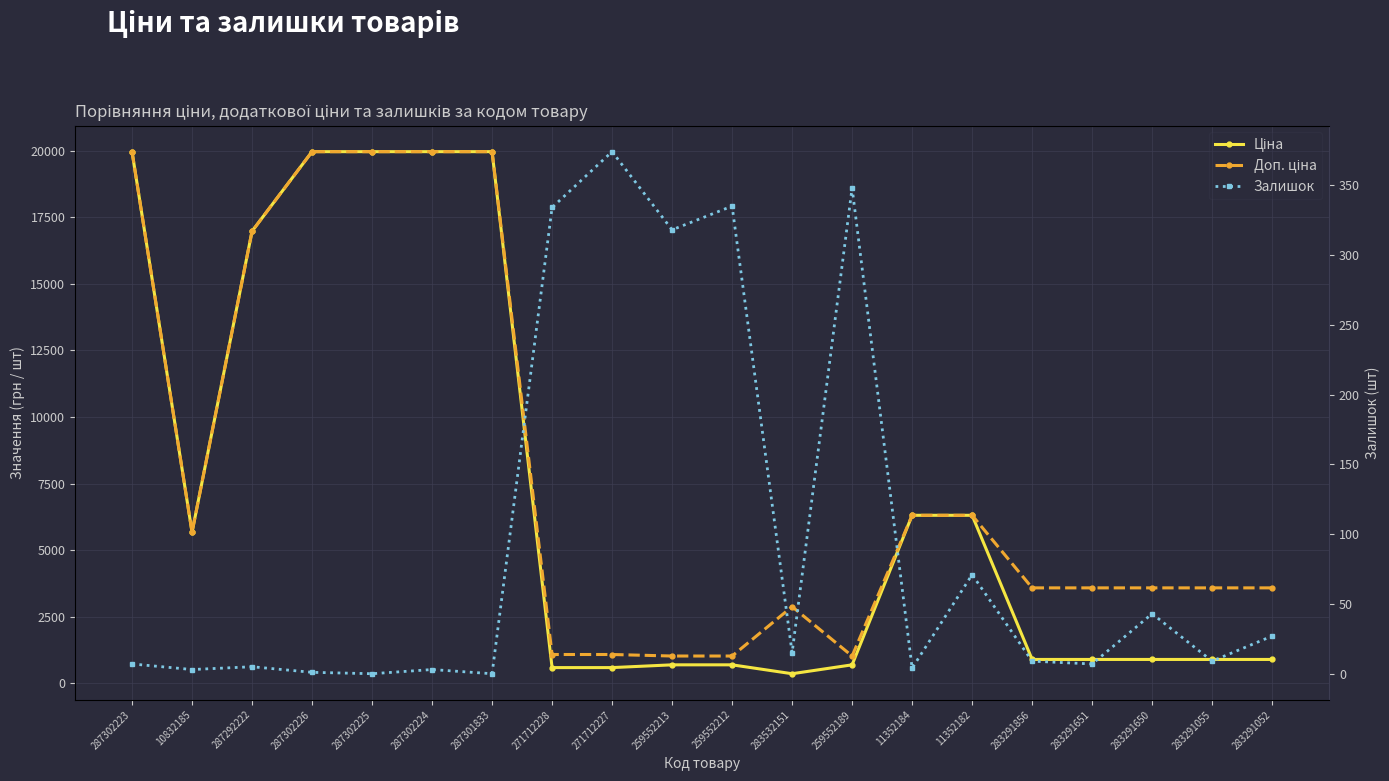

In Залишок, how many points are higher than both neighbors (excluding endpoints)?

7